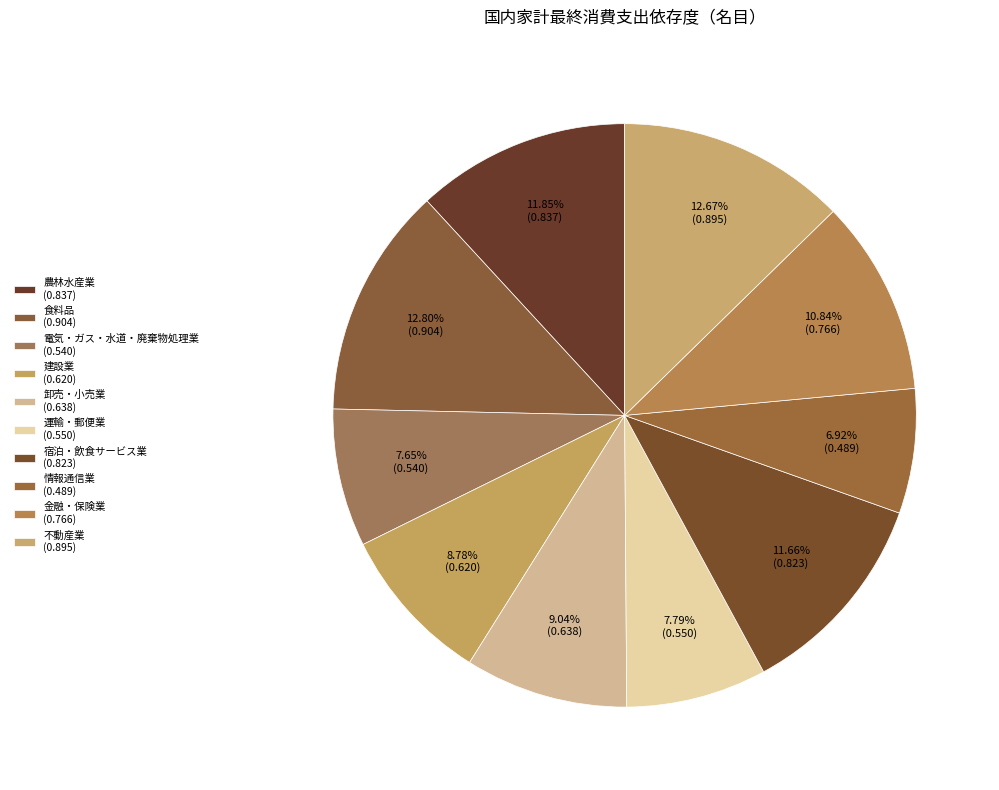

How many slices are in this pie chart?

10